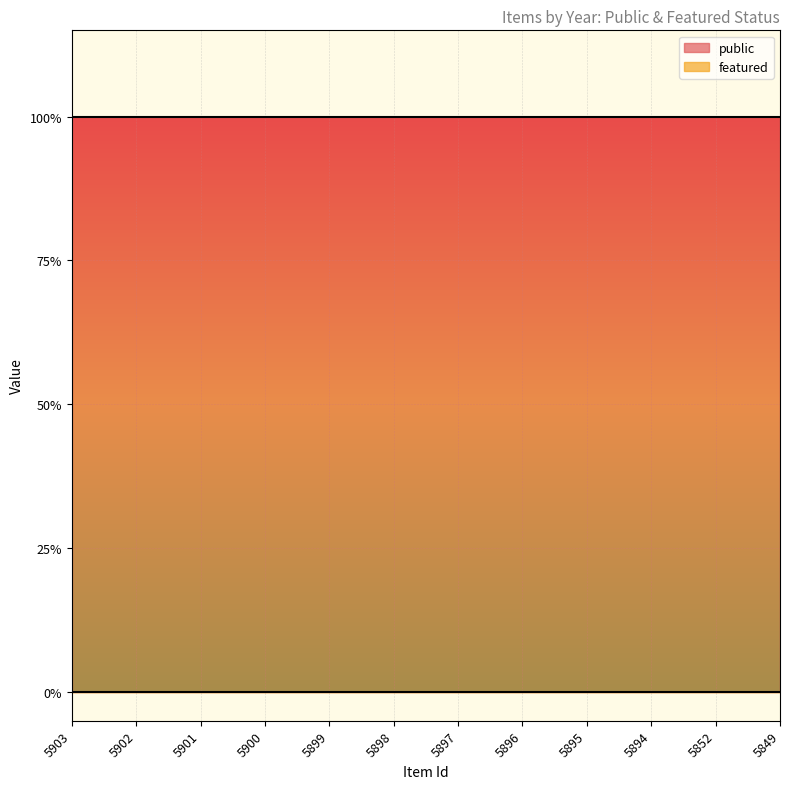

Reading left to right, list all the values displayed in this chart.

public: 1	1	1	1	1	1	1	1	1	1	1	1
featured: 0	0	0	0	0	0	0	0	0	0	0	0